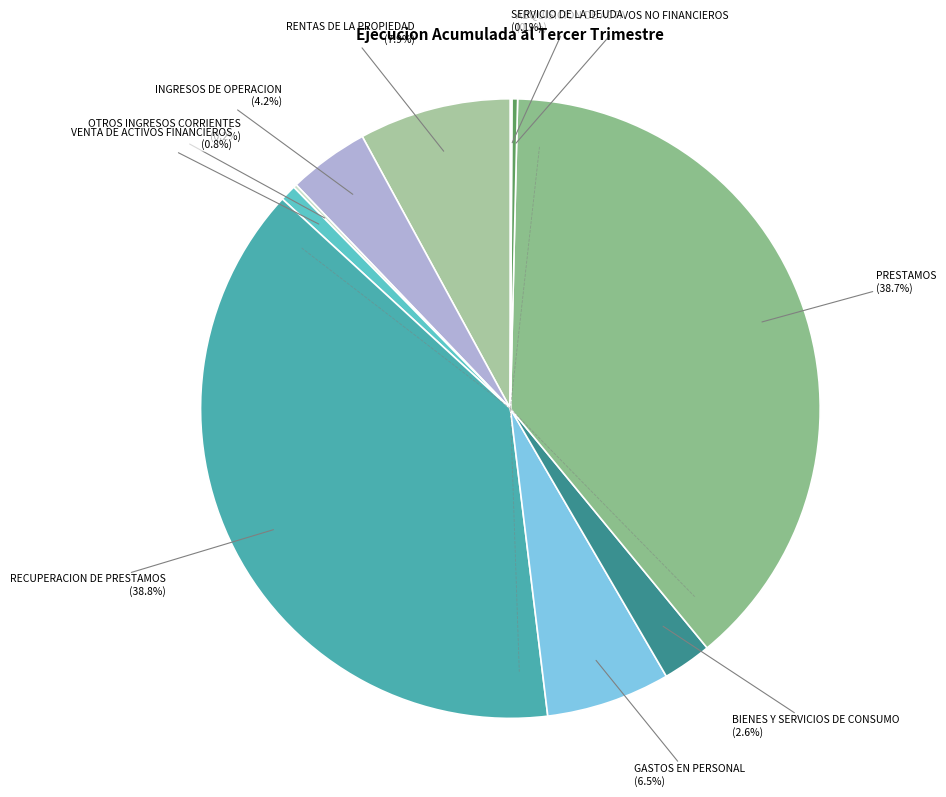

To the nearest percent, what is the average slice percentage?

10%